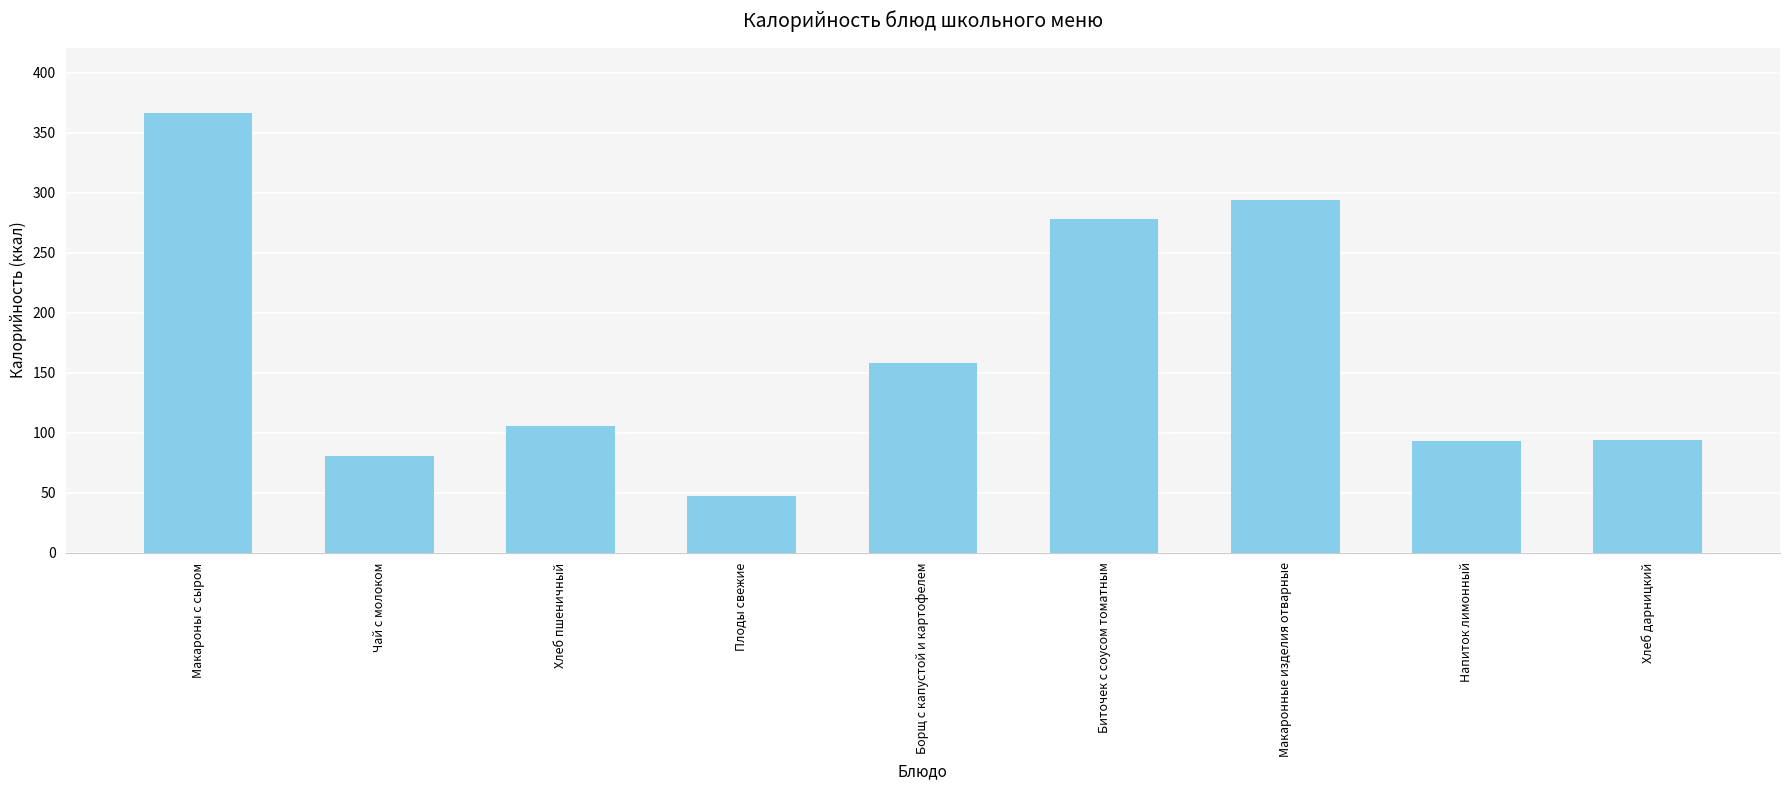

What is the difference between the second highest and second lowest values?

213